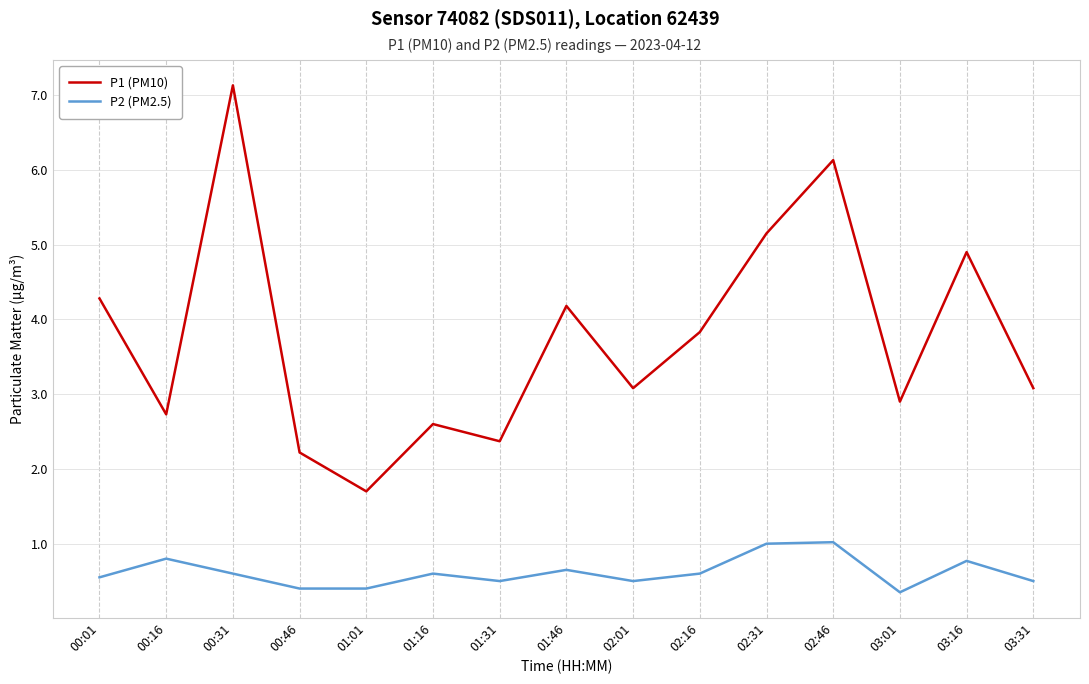

Does the chart display data point markers on the line(s)?

No